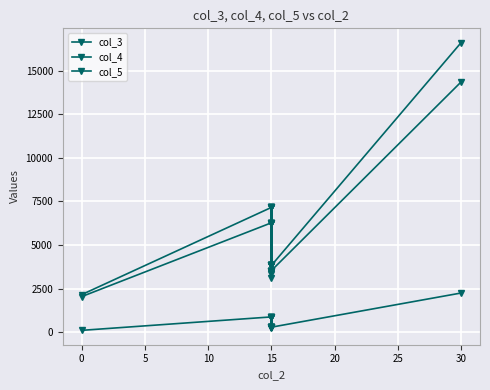

How many data points in col_5 are above 3537?

17